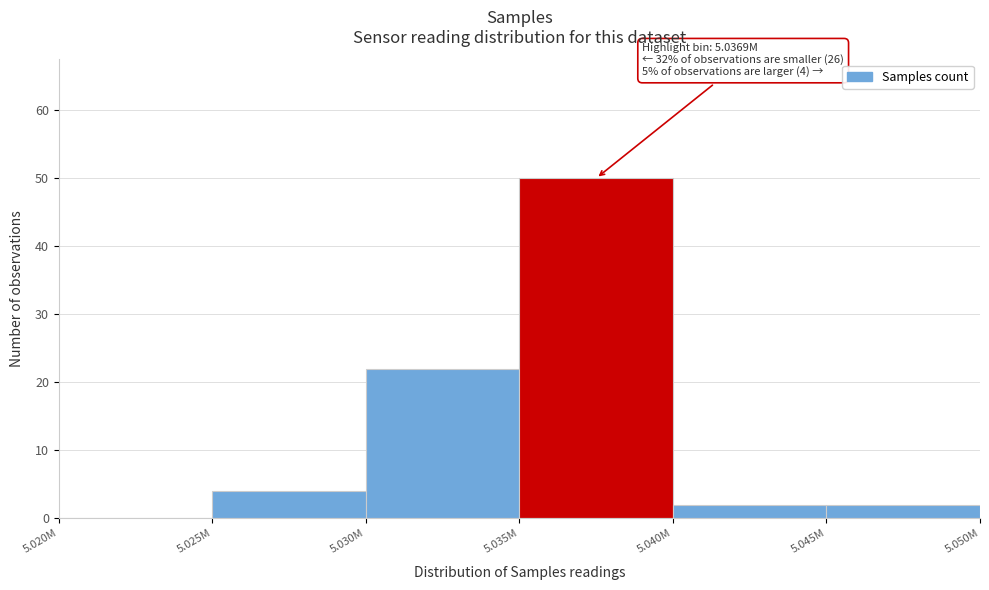

Reading right to left, transcribe all the data shown in this chart.

5.045M=2	5.040M=2	5.035M=50	5.030M=22	5.025M=4	5.020M=0